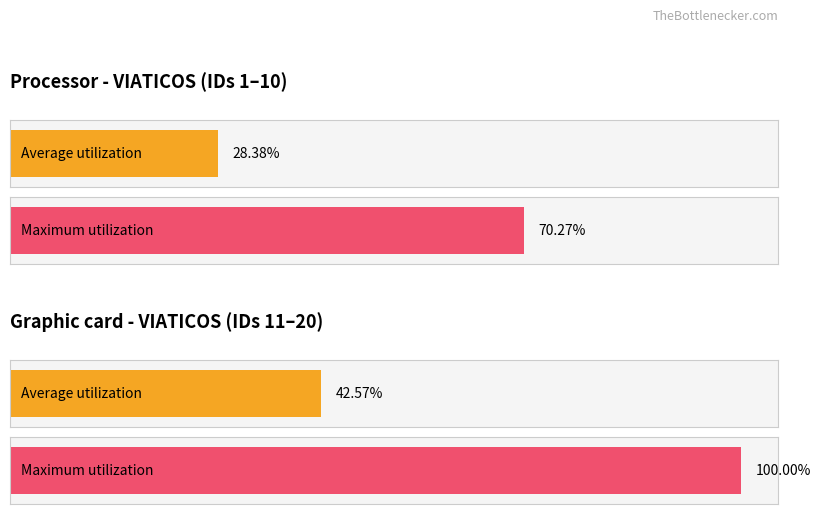

The value of Maximum utilization at Row 3 is 4741. True or false?

False